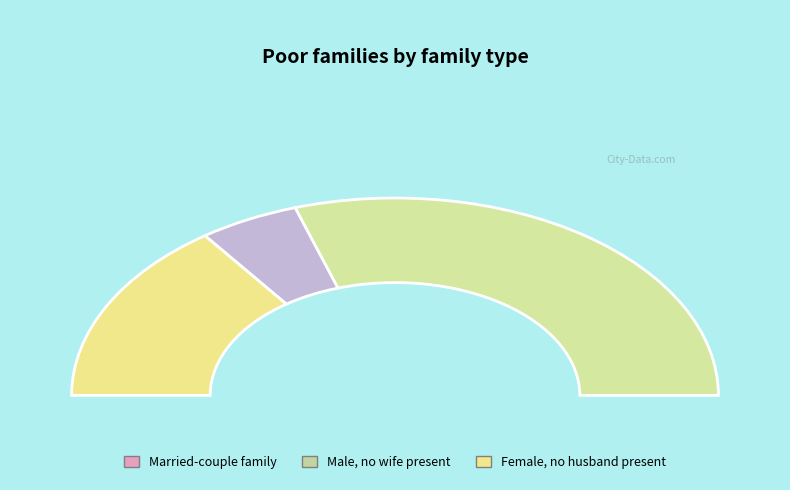

How many segments does this pie chart have?

3